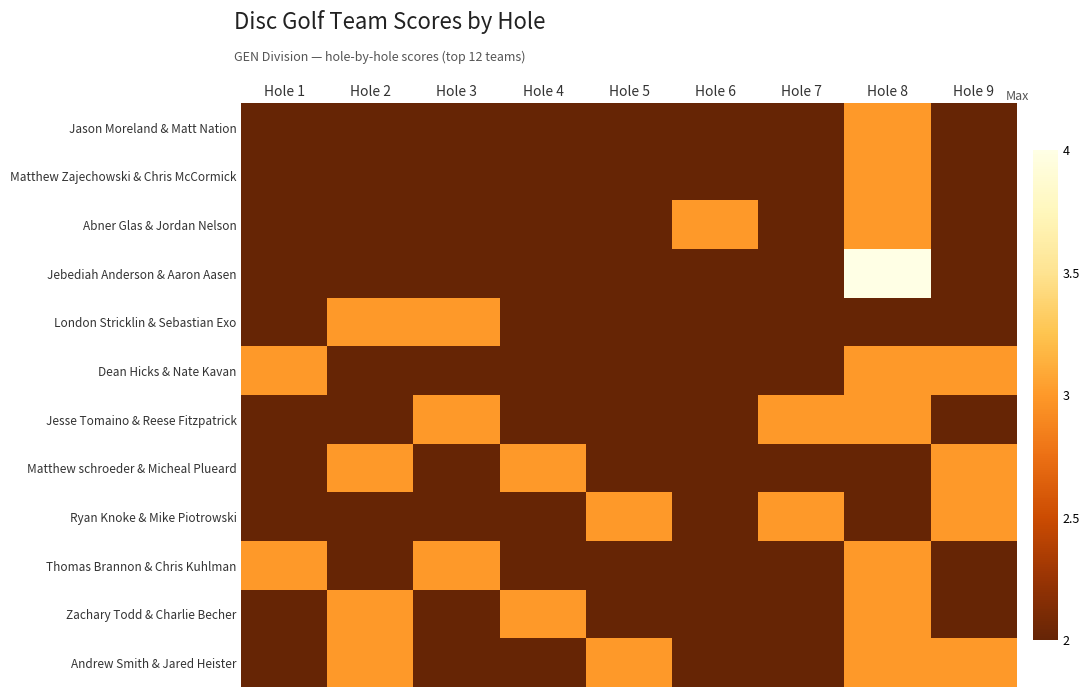

What is the greatest value displayed?

4